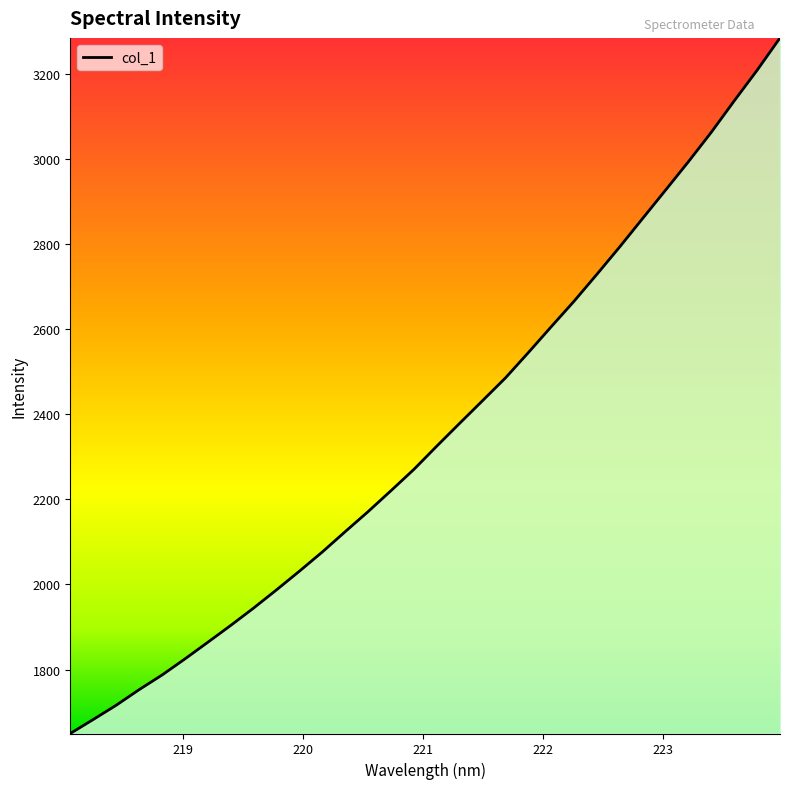

What is the difference between the maximum and minimum values?

1635.8